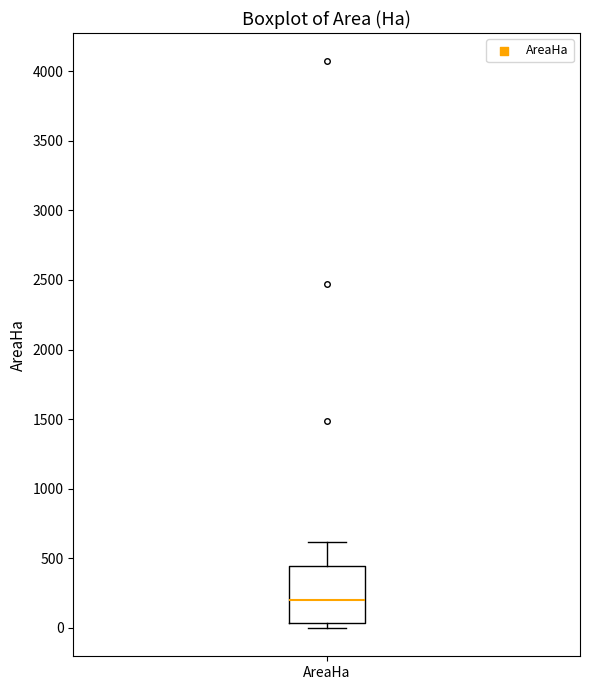

Transcribe this box plot: give where the median line is, the range the box spans, and where the two whiskers end, as read against the y-axis. The values are not printed on the chart, so give them approximately, as read against the axis.

median 200, box 50 to 450, whiskers 0 to 600